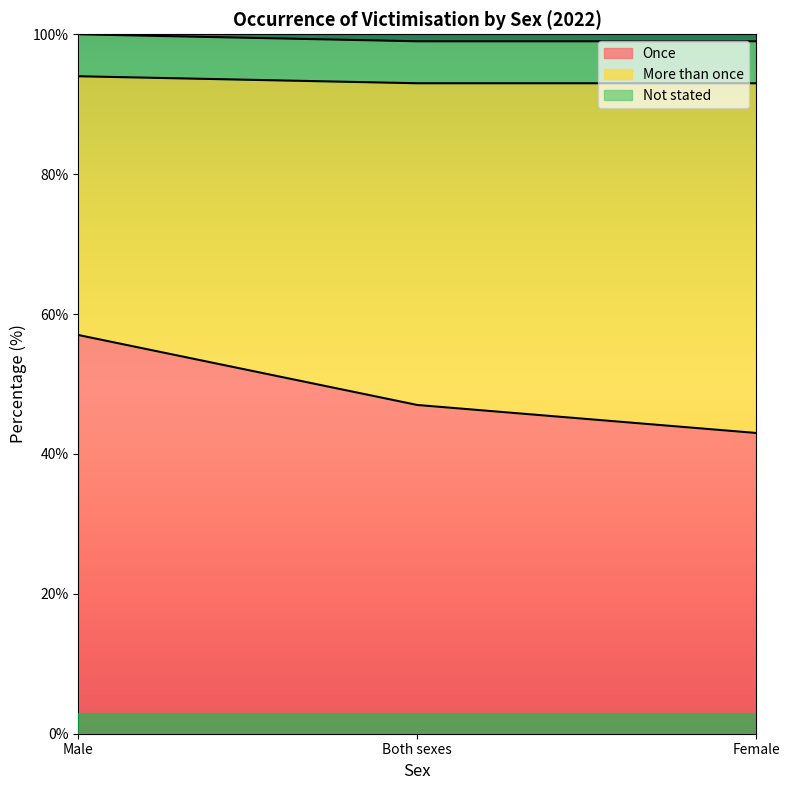

How many More than once values are between 37 and 50?

3